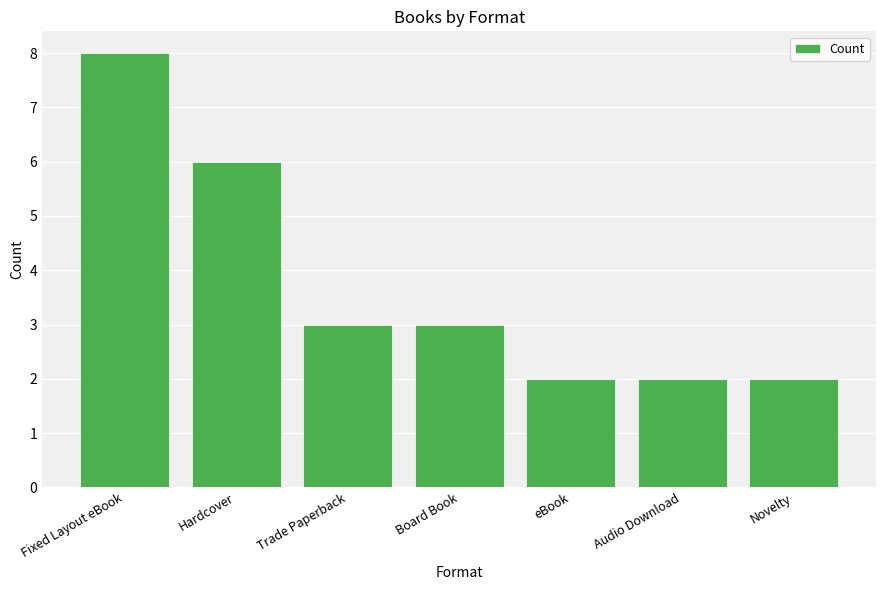

Between Fixed Layout eBook and Hardcover, which is larger?

Fixed Layout eBook